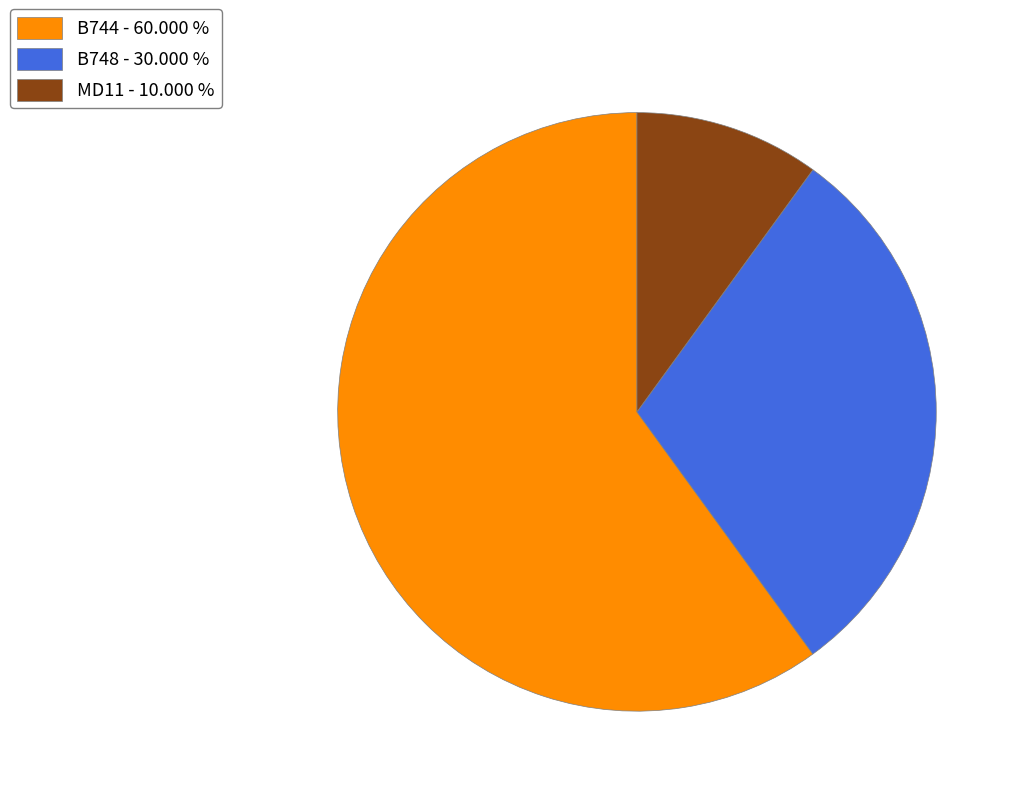

Combined, do B744 - 60.000 % and MD11 - 10.000 % account for over 50%?

Yes